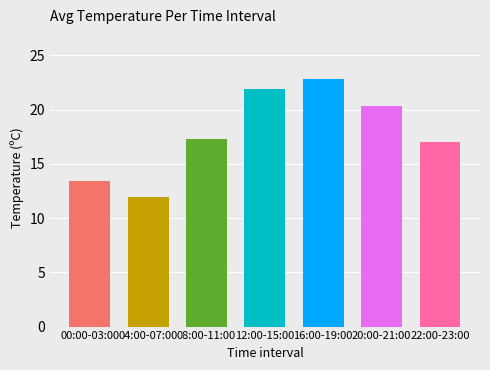

What is the sum of the values at 16:00 and 15:00?

45.9